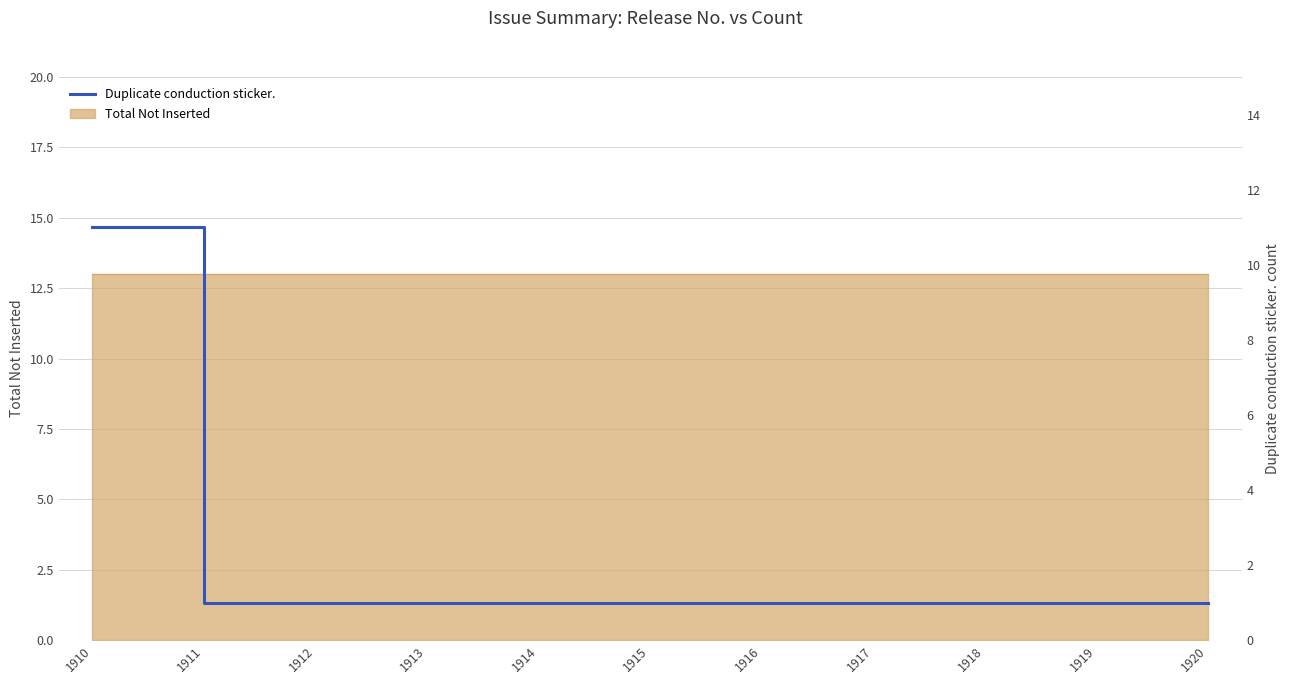

Reading left to right, list all the values displayed in this chart.

1910=11	1911=1	1912=1	1913=1	1914=1	1915=1	1916=1	1917=1	1918=1	1919=1	1920=1